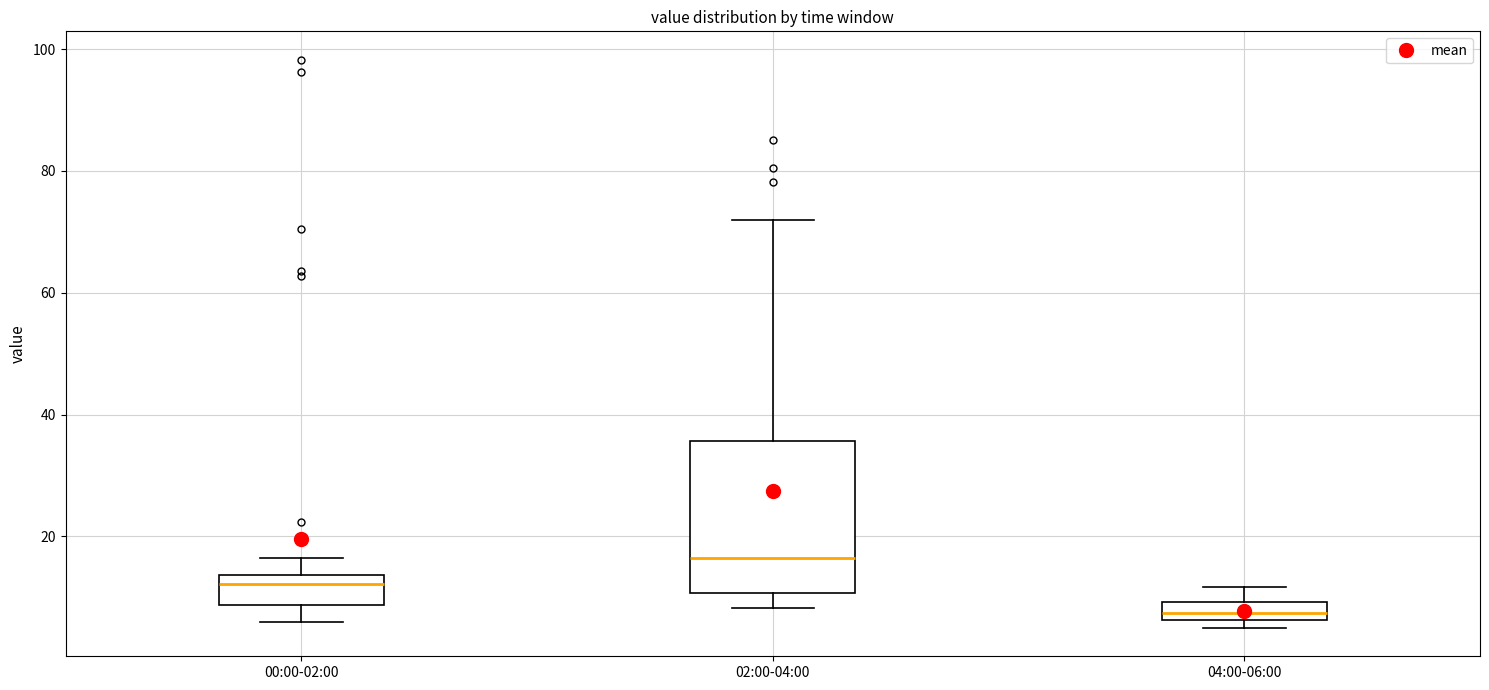

Where is the lower edge of the box for 04:00-06:00 on the y-axis? The values are not printed on the chart, so give them approximately, as read against the axis.

6